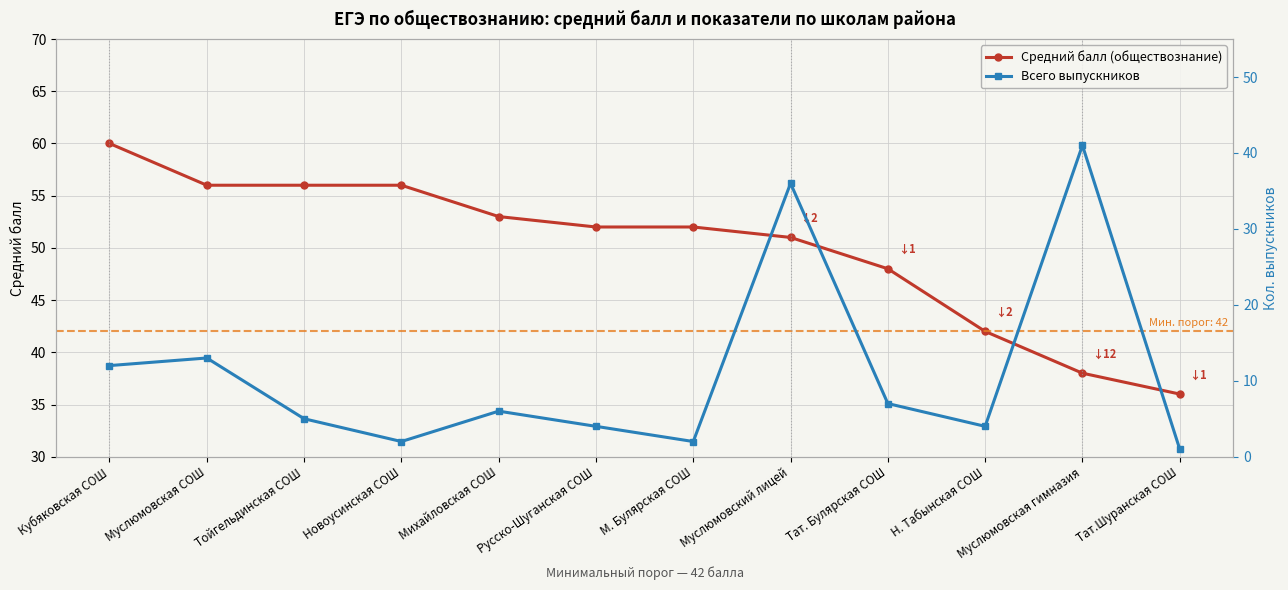

What is the label of the 7th point from the left?

М. Булярская СОШ